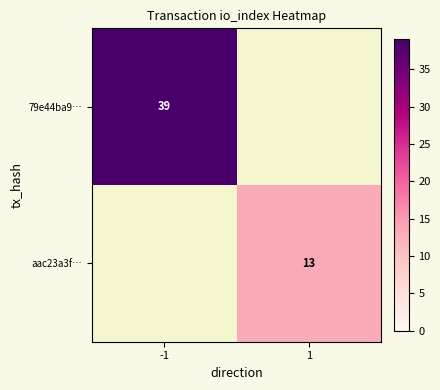

The value of aac23a3f… at 1 is 13. True or false?

True